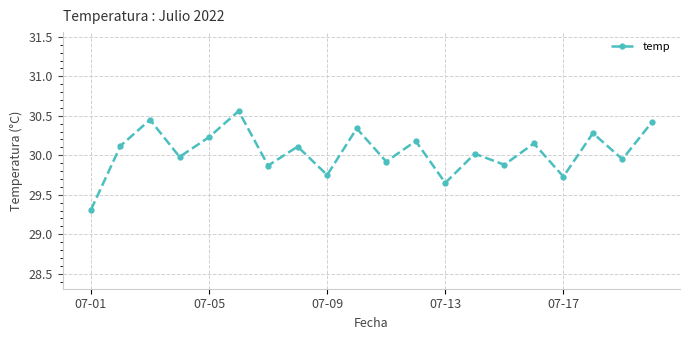

What is the sum of all values?

600.9